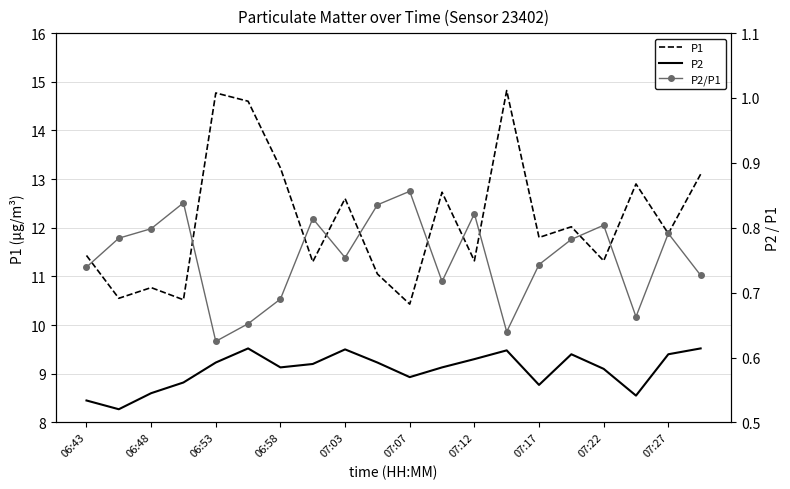

The P1 series shows 8.7 at 19. True or false?

False